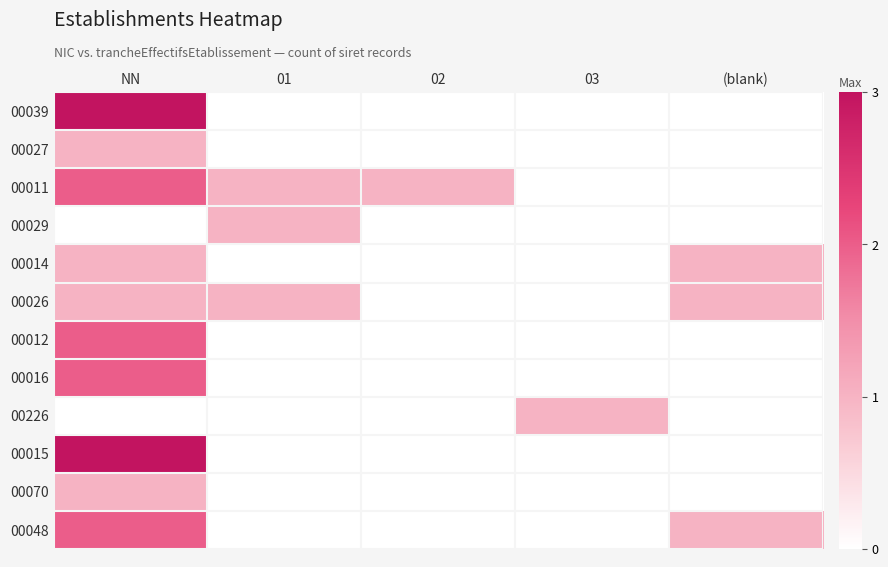

How many data points does each series have?

5